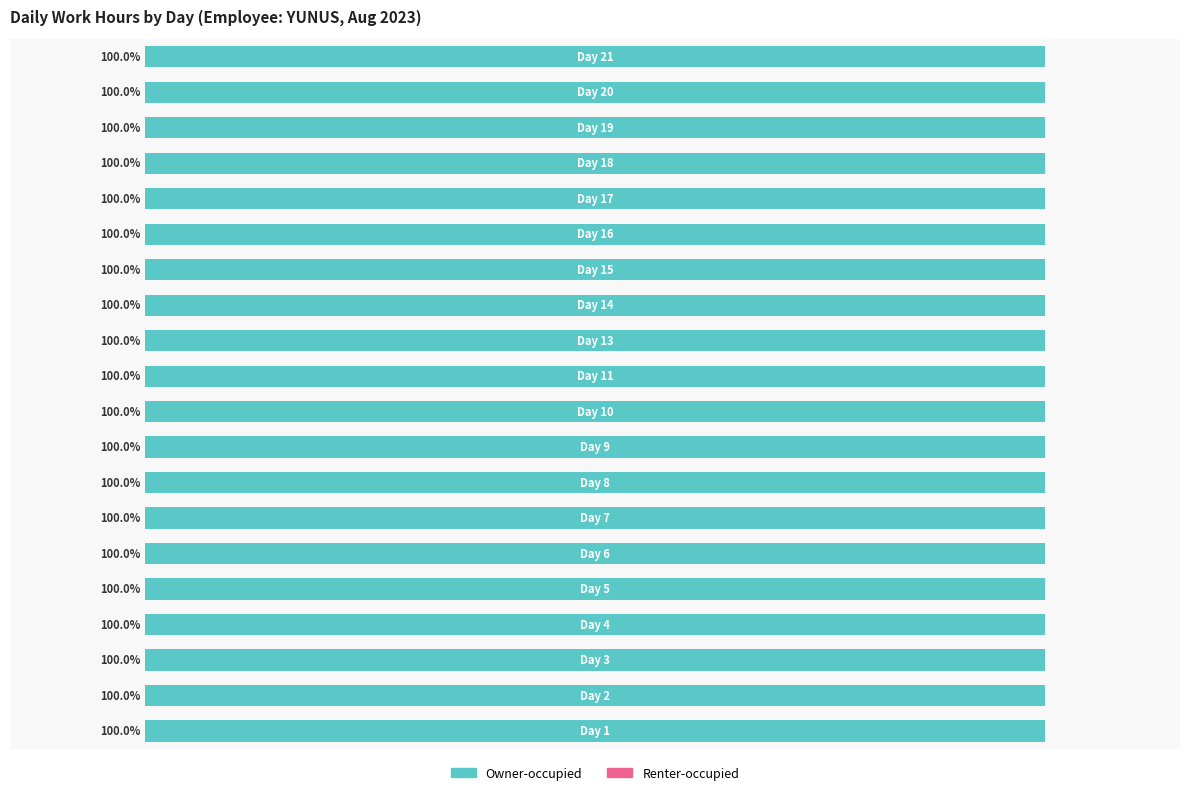

How many data points does each series have?

20